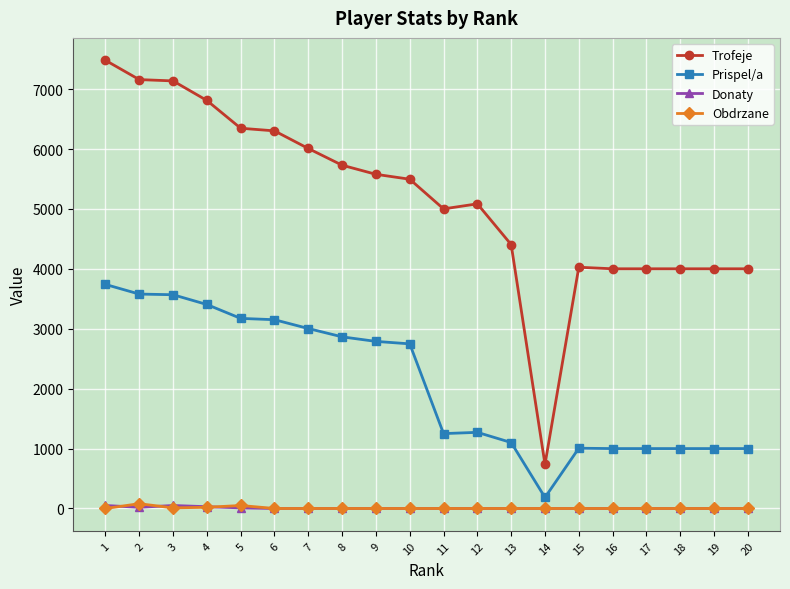

The value of Prispel/a at 17 is 1000. True or false?

True